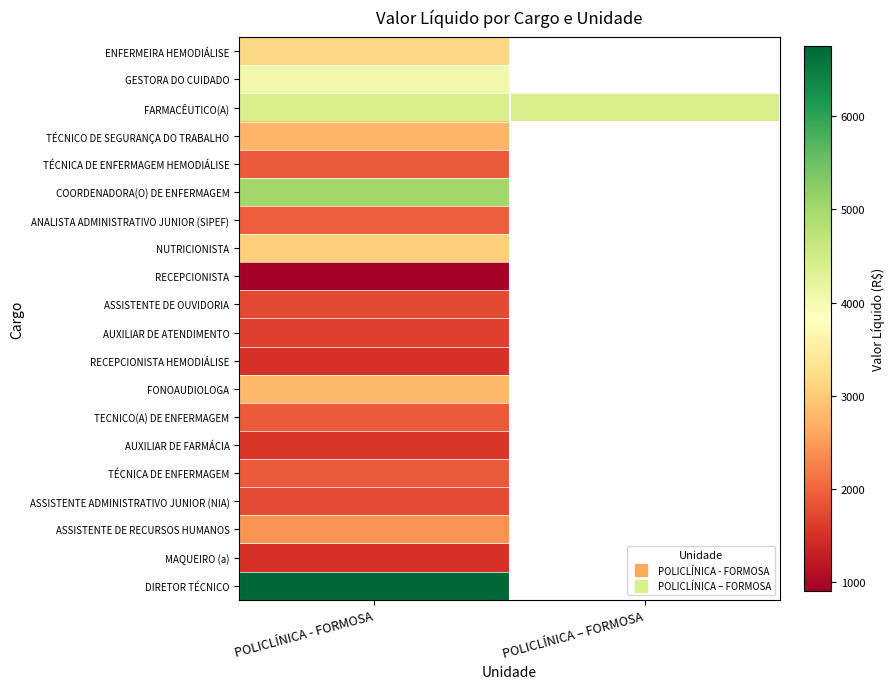

What is the minimum value for AUXILIAR DE ATENDIMENTO?

1645.3